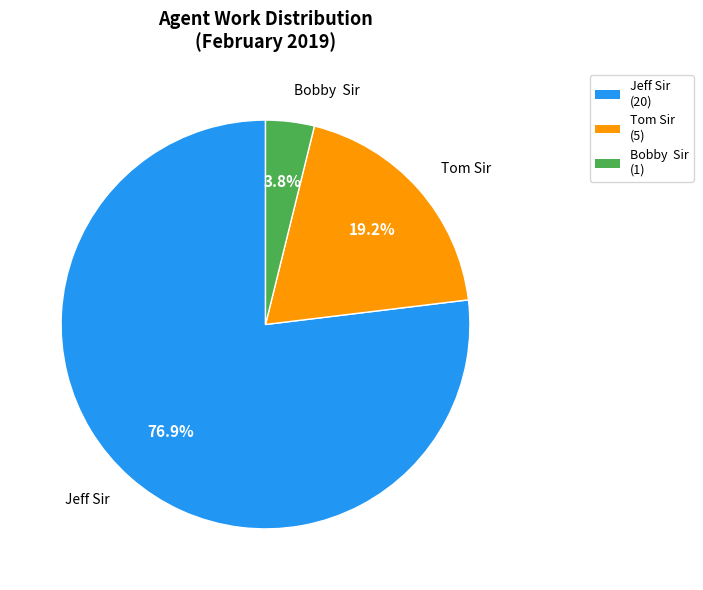

Which slice is the smallest?

Bobby Sir